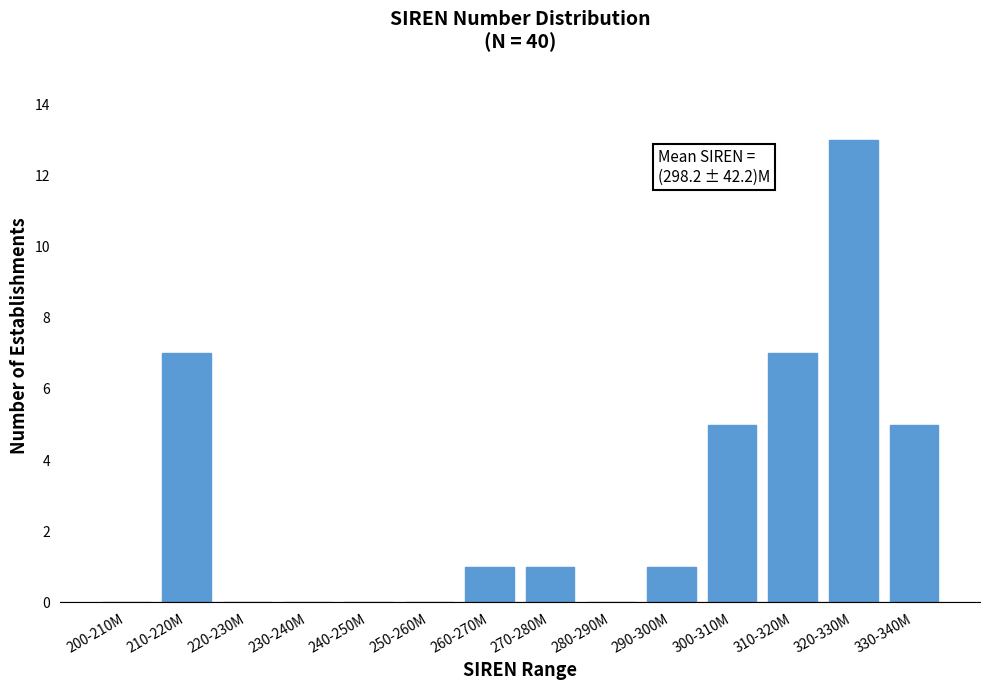

Reading left to right, extract all data points from this chart.

200-210M=0	210-220M=7	220-230M=0	230-240M=0	240-250M=0	250-260M=0	260-270M=1	270-280M=1	280-290M=0	290-300M=1	300-310M=5	310-320M=7	320-330M=13	330-340M=5